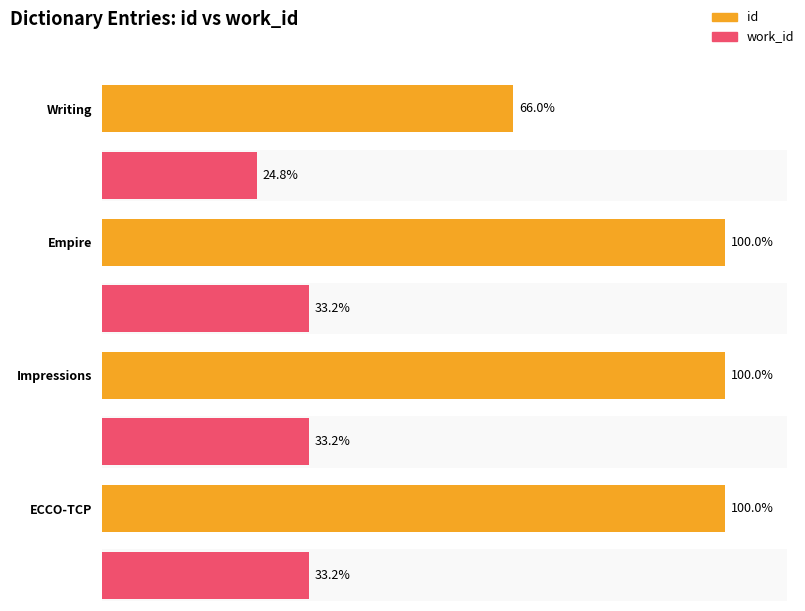

Reading left to right, extract all data points from this chart.

id: Writing=15608	Empire=23636	Impressions=23637	ECCO-TCP=23638
work_id: Writing=5869	Empire=7837	Impressions=7837	ECCO-TCP=7837